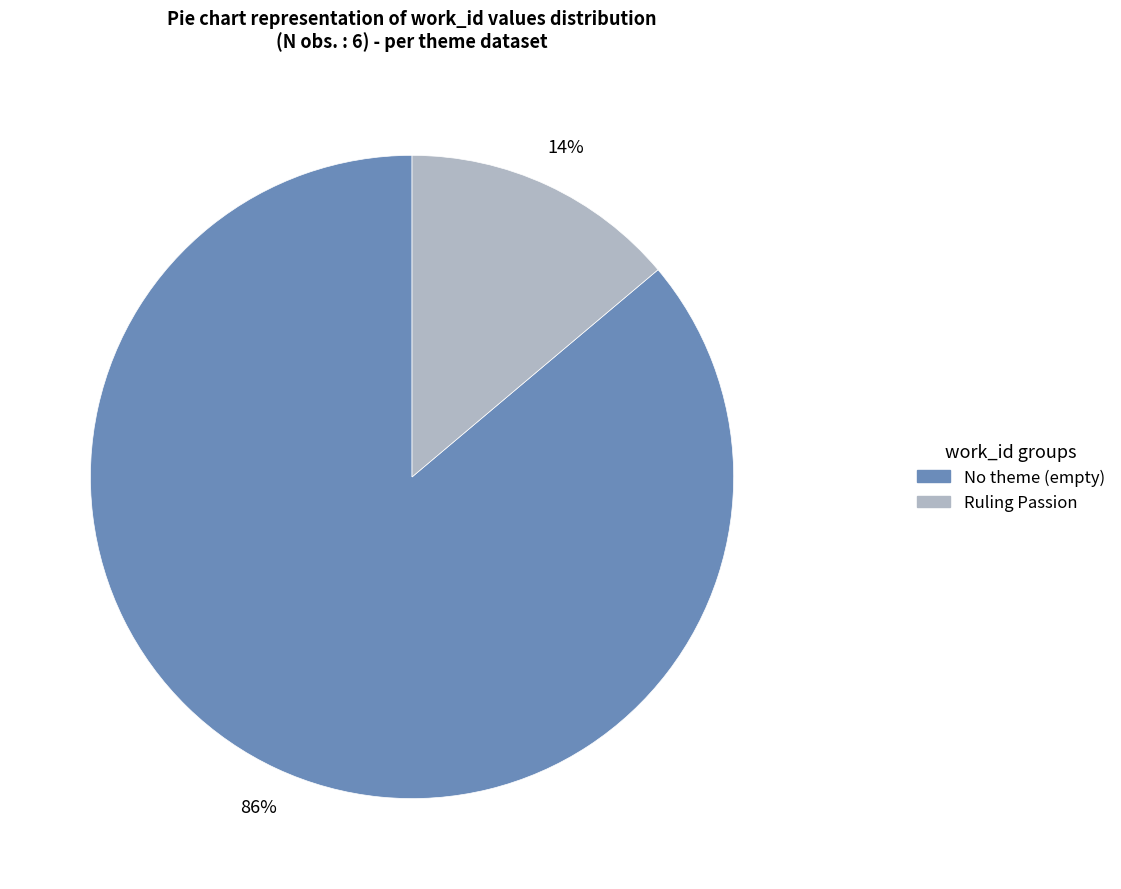

Is there any slice that represents more than half of the pie?

Yes